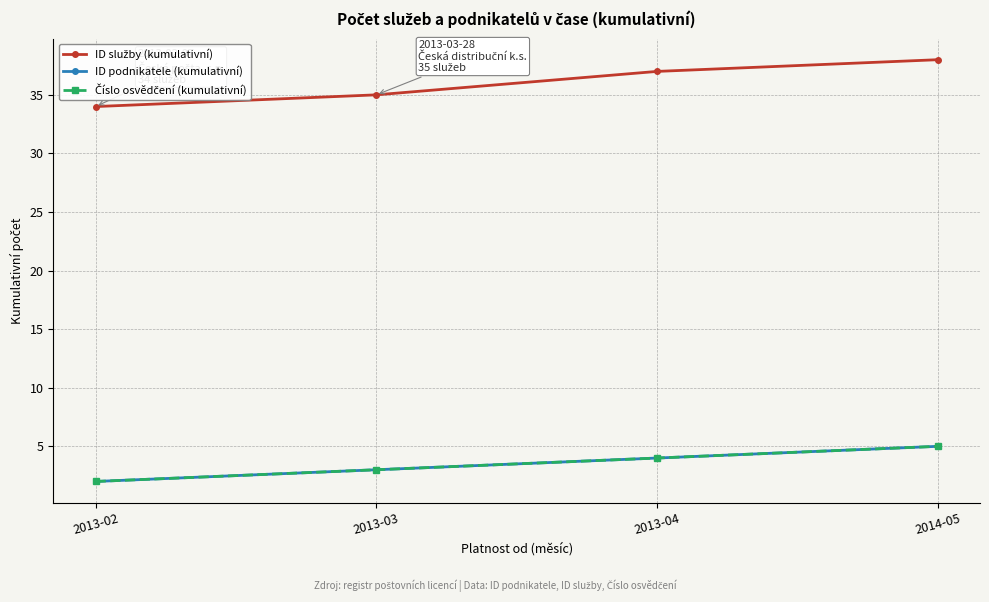

How many Číslo osvědčení (kumulativní) values are between 3 and 5?

3